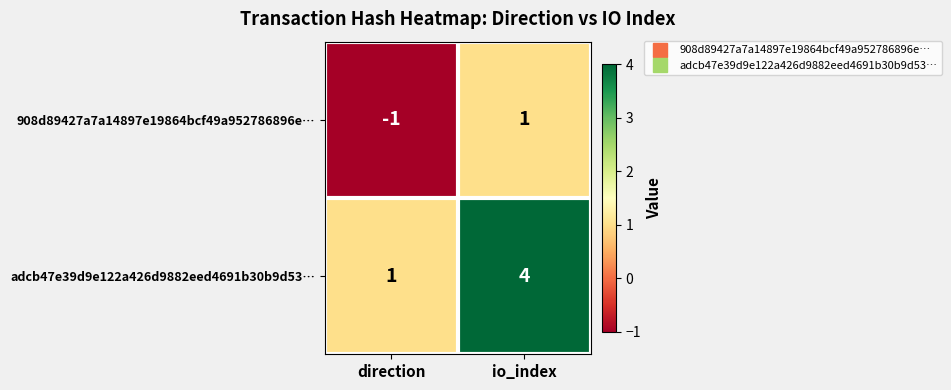

At io_index, list the series in order from largest to smallest.

adcb47e39d9e122a426d9882eed4691b30b9d53…, 908d89427a7a14897e19864bcf49a952786896e…